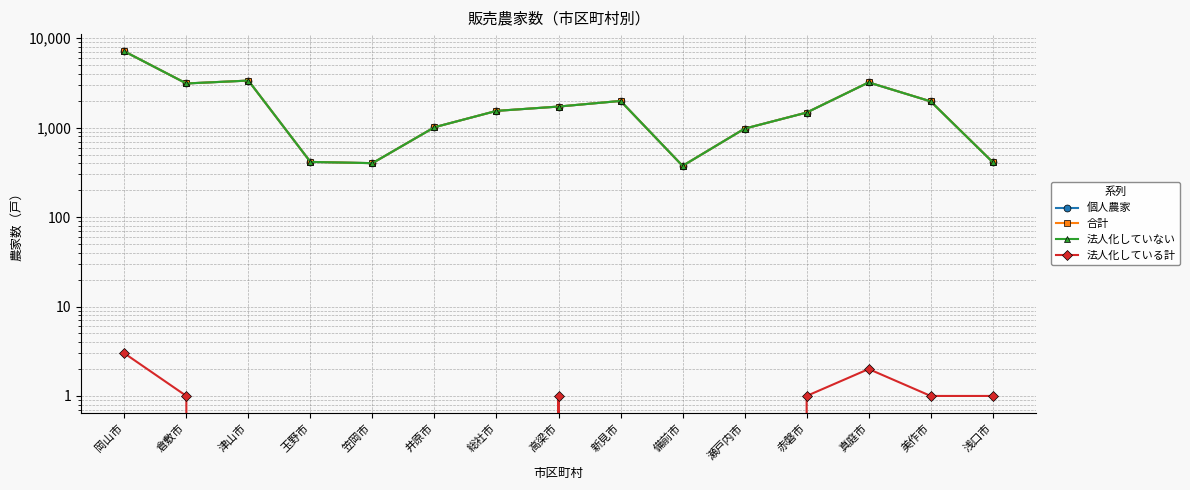

True or false: 個人農家 and 法人化していない cross at least once.

False